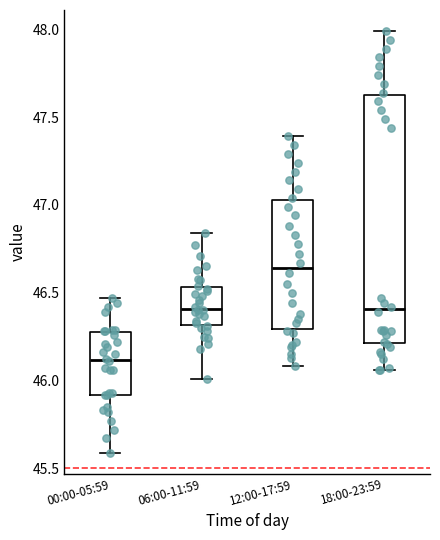

Which box has the lowest median line?

00:00-05:59